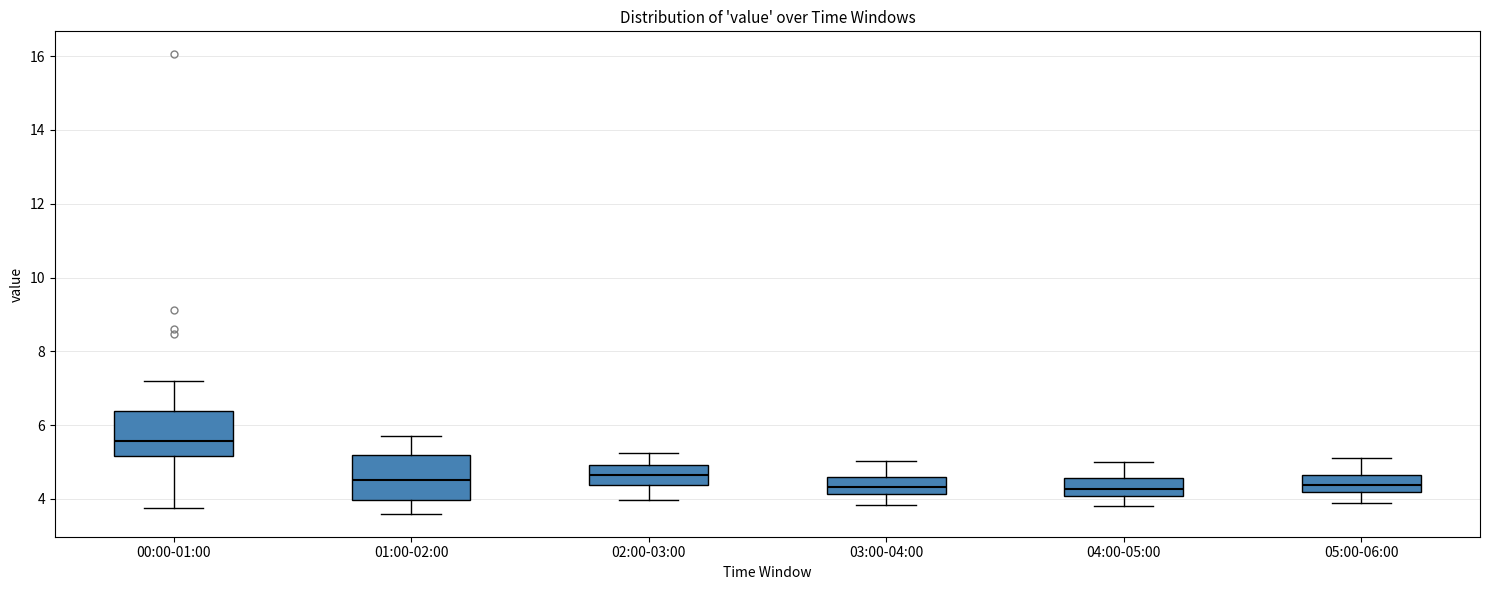

Reading left to right, transcribe this box plot: for each box, give where its median line is, the range the box spans, and where its two whiskers end, as read against the y-axis. The values are not printed on the chart, so give them approximately, as read against the axis.

00:00-01:00: median 5.6, box 5.2 to 6.4, whiskers 3.8 to 7.2
01:00-02:00: median 4.6, box 4.0 to 5.2, whiskers 3.6 to 5.8
02:00-03:00: median 4.6, box 4.4 to 5.0, whiskers 4.0 to 5.2
03:00-04:00: median 4.4, box 4.2 to 4.6, whiskers 3.8 to 5.0
04:00-05:00: median 4.2, box 4.0 to 4.6, whiskers 3.8 to 5.0
05:00-06:00: median 4.4, box 4.2 to 4.6, whiskers 4.0 to 5.2